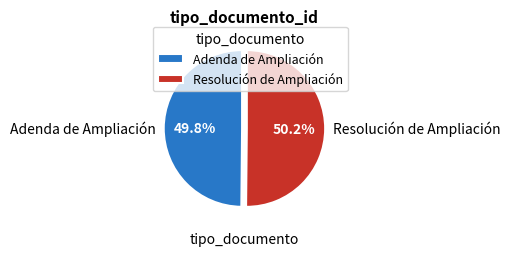

Is there any slice that represents more than half of the pie?

Yes